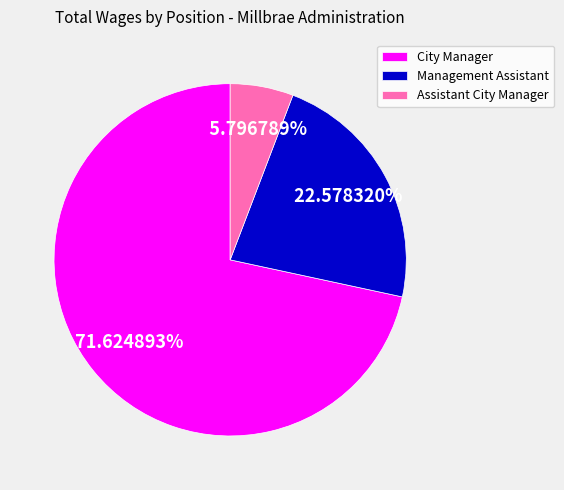

To the nearest percent, what is the average slice percentage?

33%